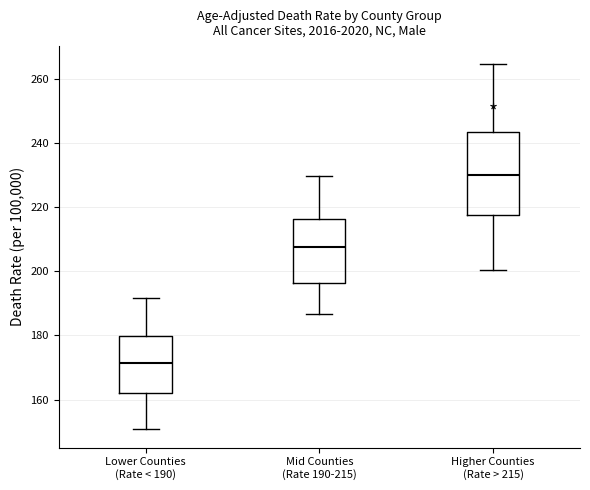

Reading left to right, read every box against the y-axis: the position of its median line, the range the box covers, and the ends of its whiskers. The values are not printed on the chart, so give them approximately, as read against the axis.

Lower Counties (Rate < 190): median 172, box 162 to 180, whiskers 150 to 192
Mid Counties (Rate 190-215): median 208, box 196 to 216, whiskers 186 to 230
Higher Counties (Rate > 215): median 230, box 218 to 244, whiskers 200 to 264